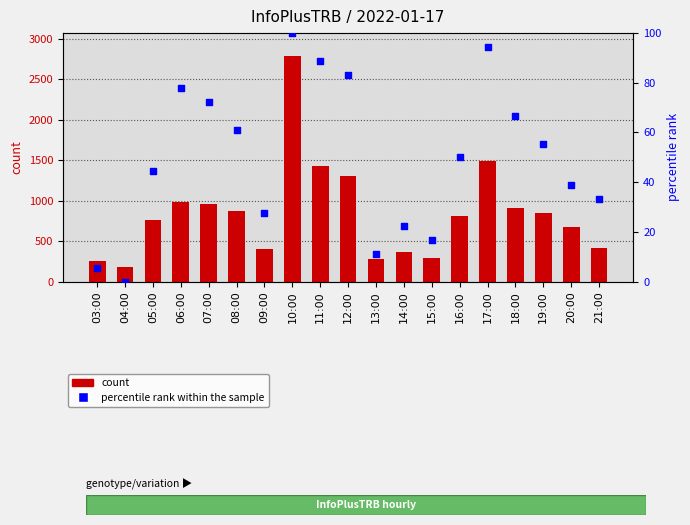

At how many categories does at least one series exceed 2526?

1